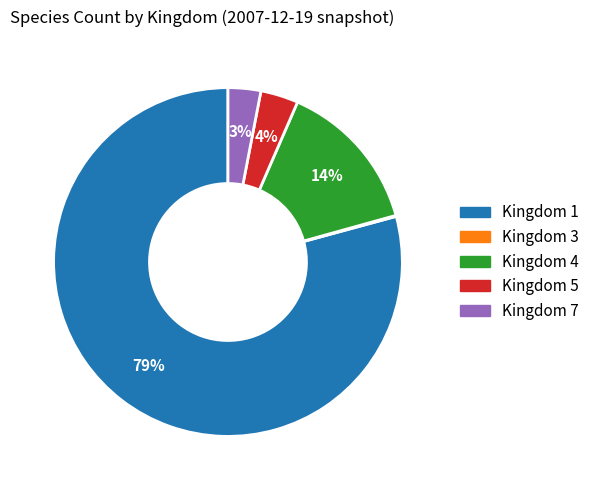

Is there a majority slice in this chart?

Yes